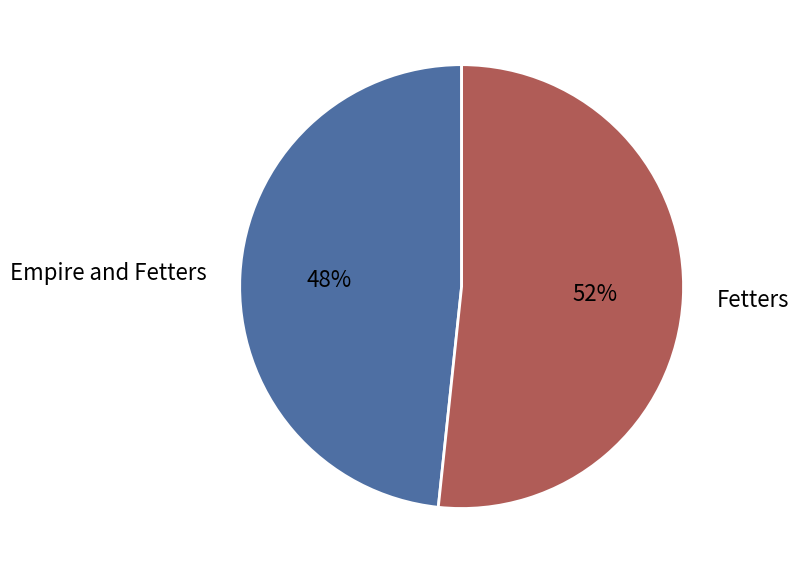

How many segments does this pie chart have?

2